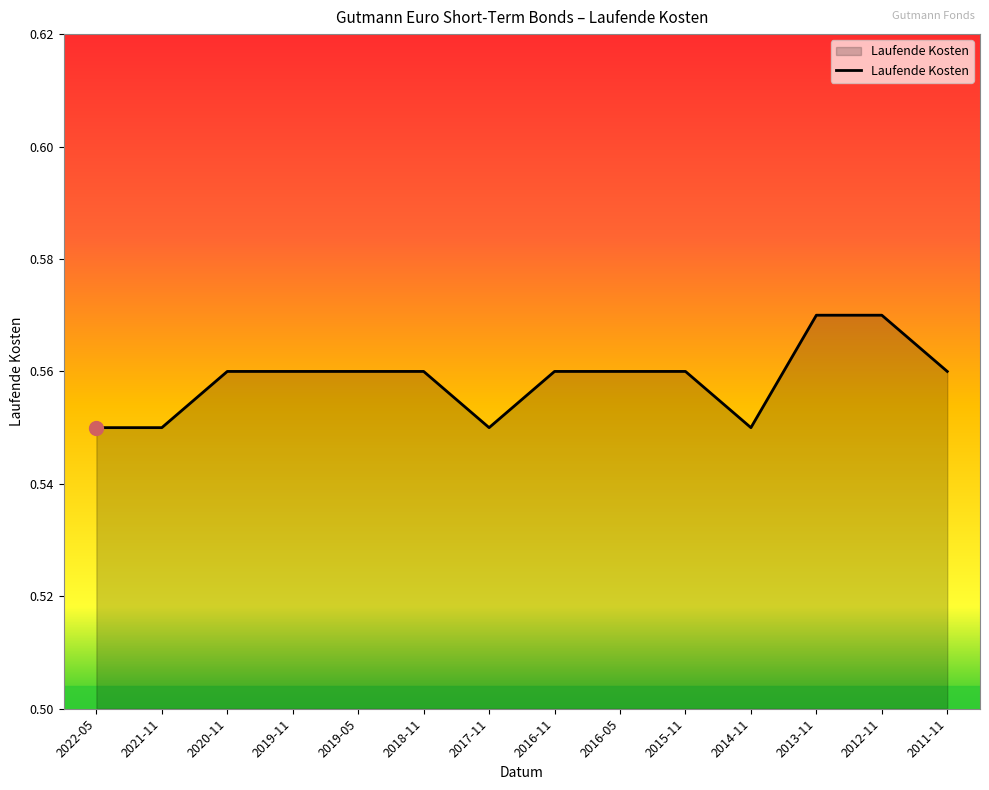

What position from the right is 2017-11?

8